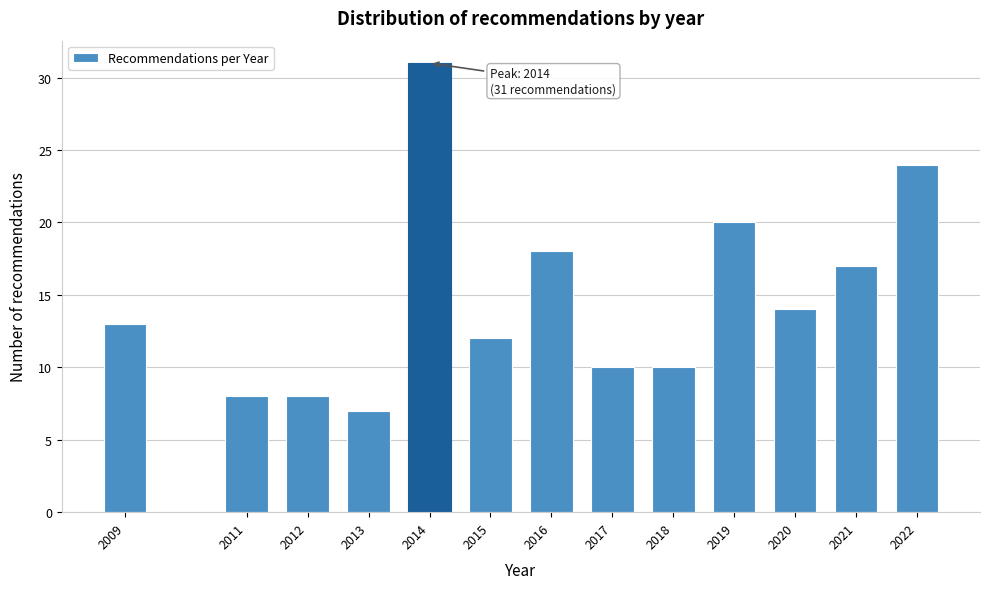

Reading right to left, transcribe all the data shown in this chart.

2022=24	2021=17	2020=14	2019=20	2018=10	2017=10	2016=18	2015=12	2014=31	2013=7	2012=8	2011=8	2009=13